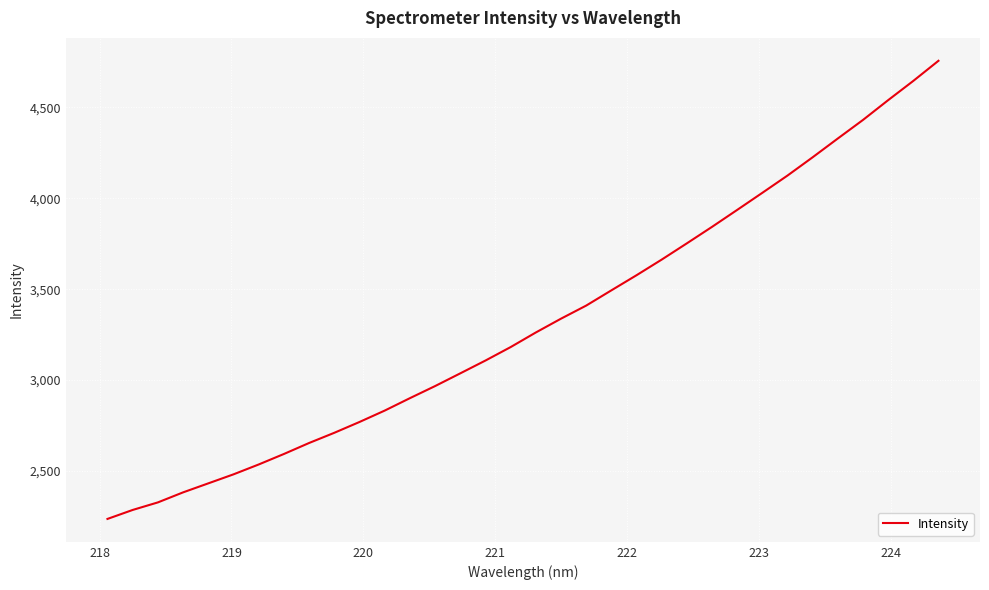

What is the minimum value shown in the chart?

2235.7